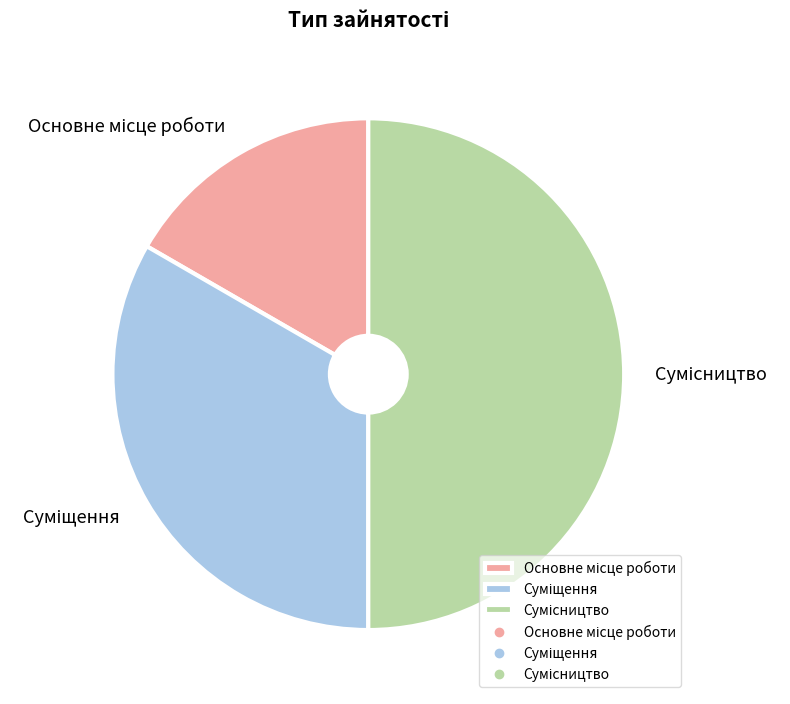

What percentage is NOT represented by Суміщення?

66.7%